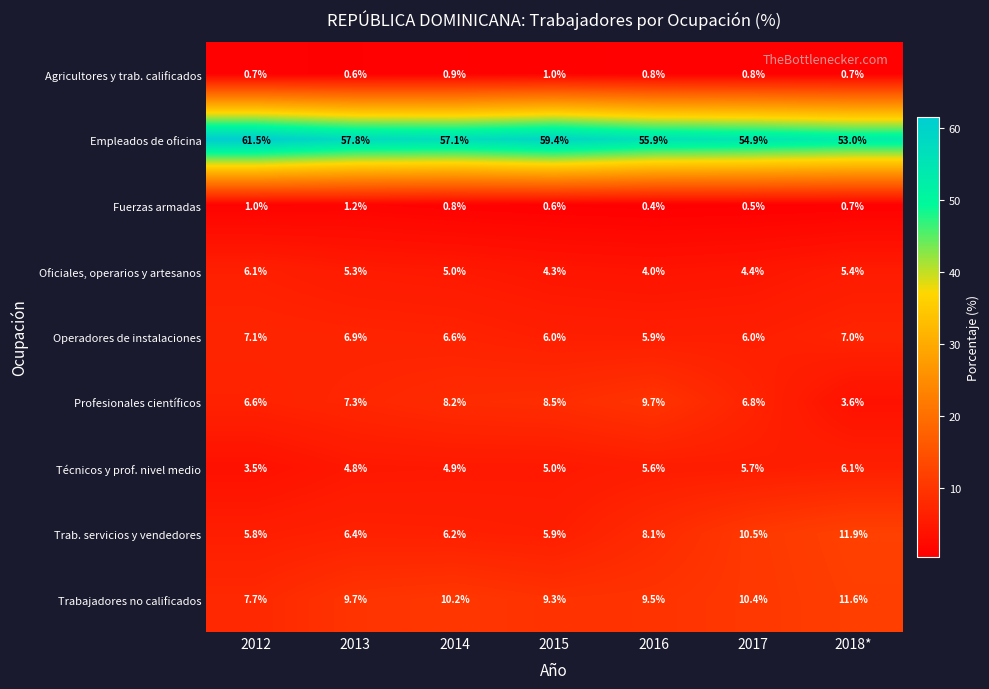

List the labels in order of Profesionales científicos value, largest first.

2016, 2015, 2014, 2013, 2017, 2012, 2018*